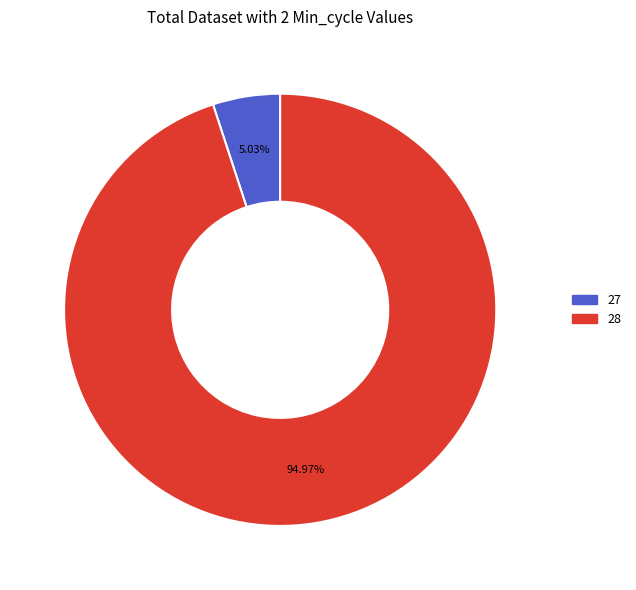

Does any single category account for the majority?

Yes